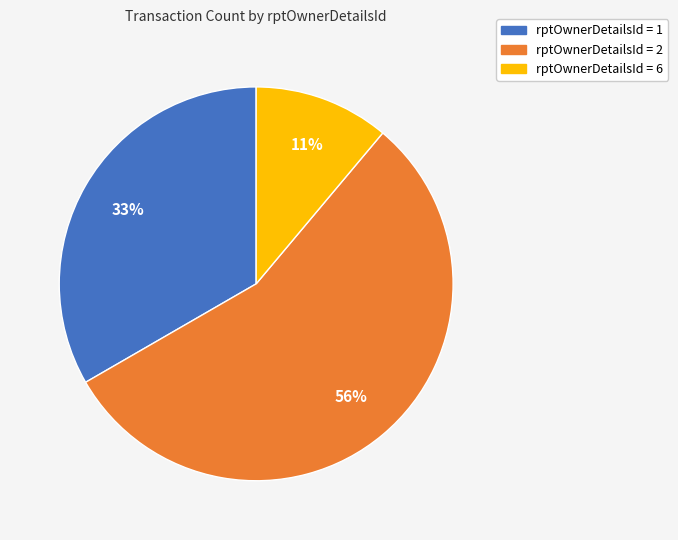

The rptOwnerDetailsId = 2 slice represents 56% of the pie. True or false?

True